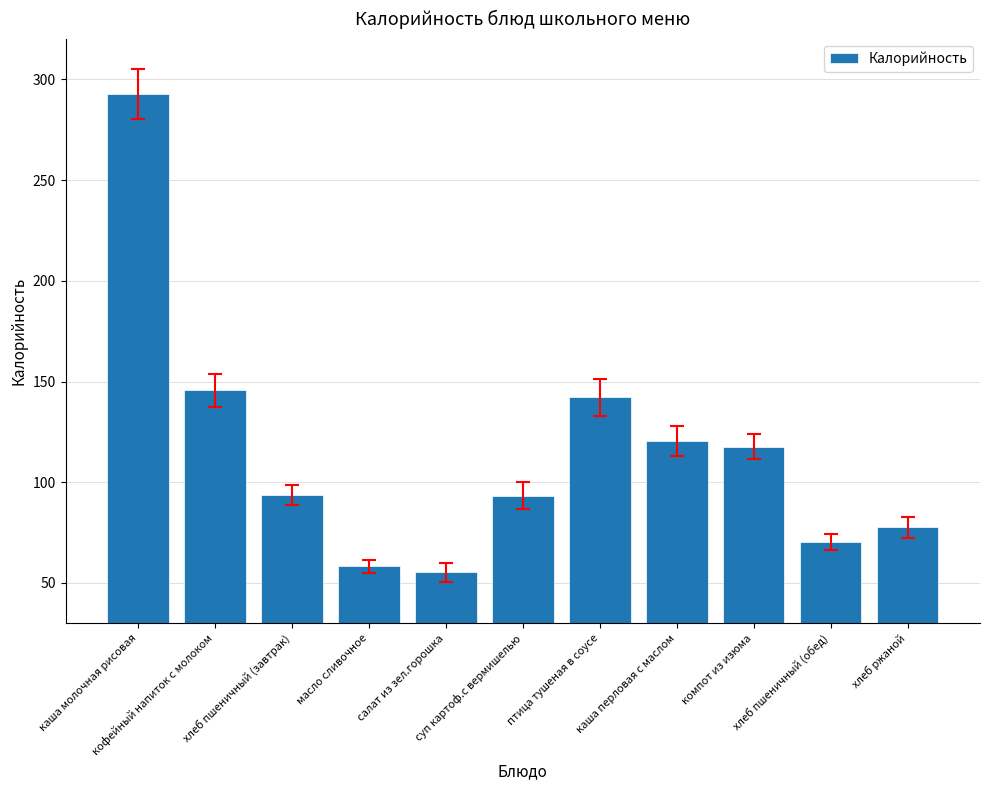

How many bars are there in total?

11